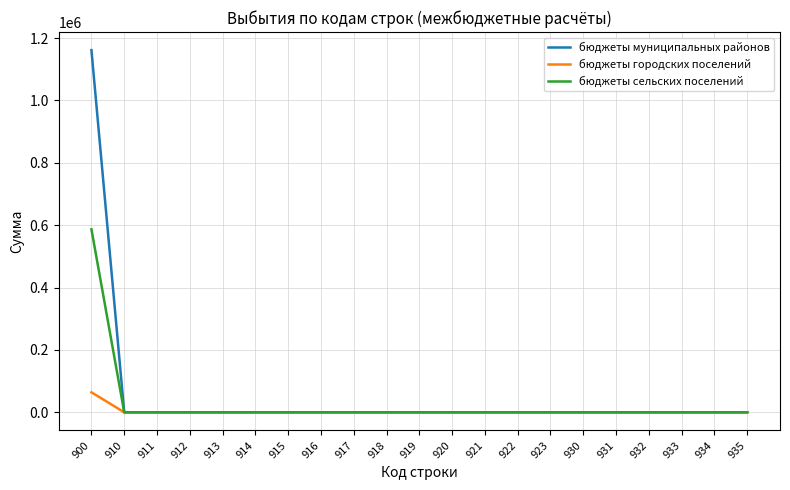

Which series changed the most between 900 and 917?

бюджеты муниципальных районов